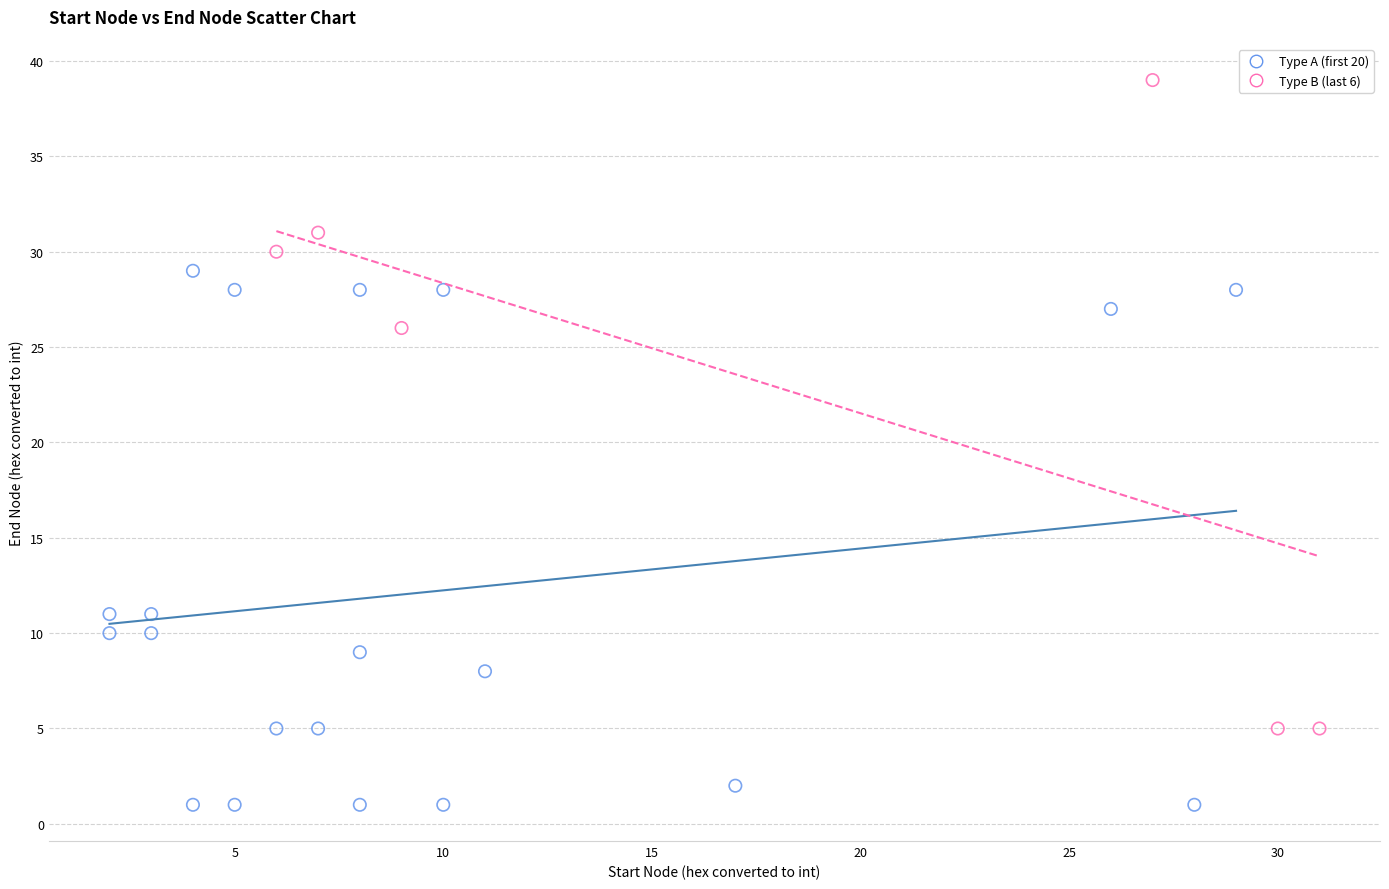

Which series reaches the minimum Y coordinate?

Type A (first 20)